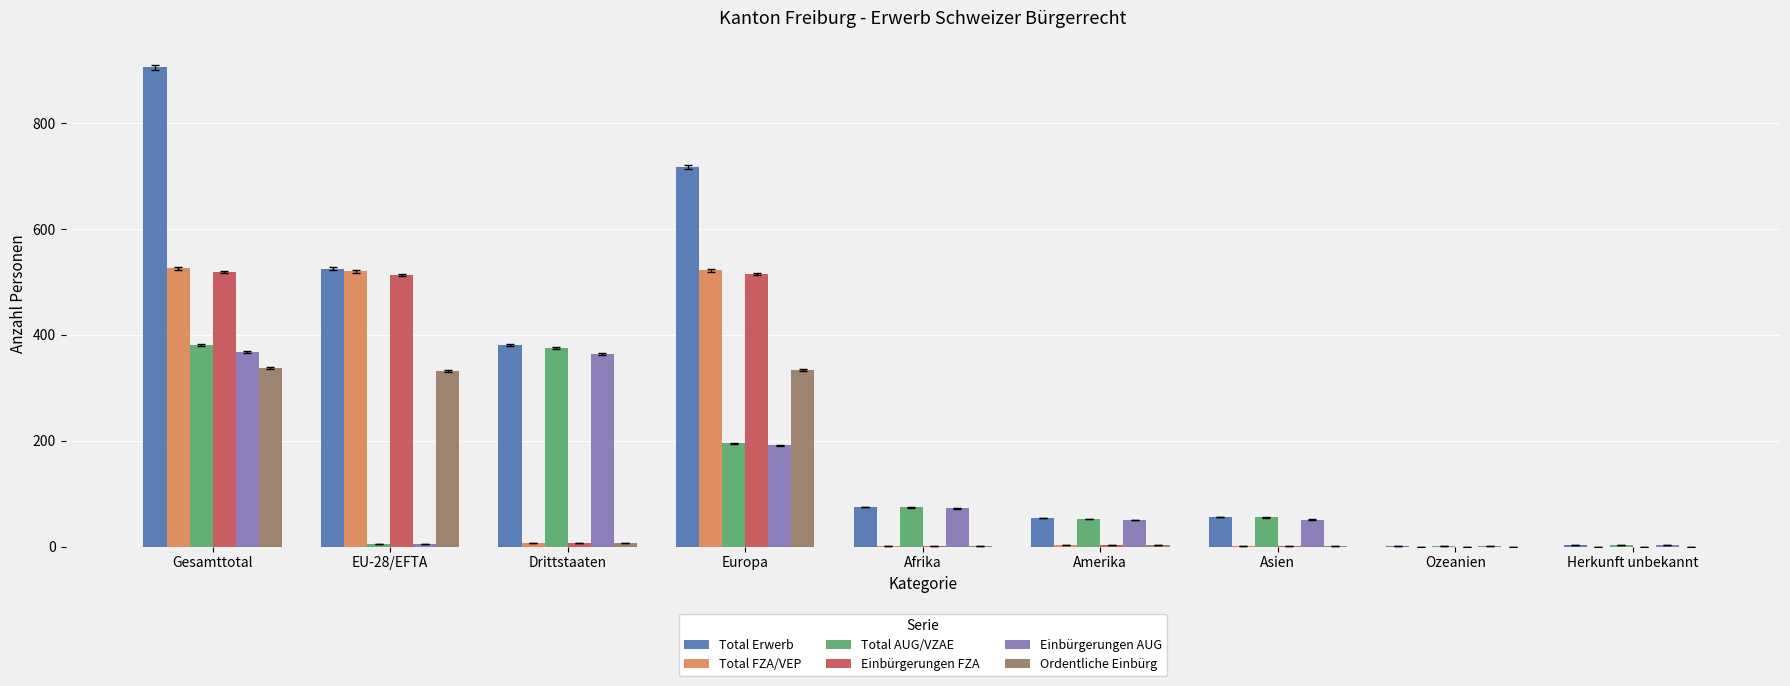

What is the sum of all Total AUG/VZAE values?

1140